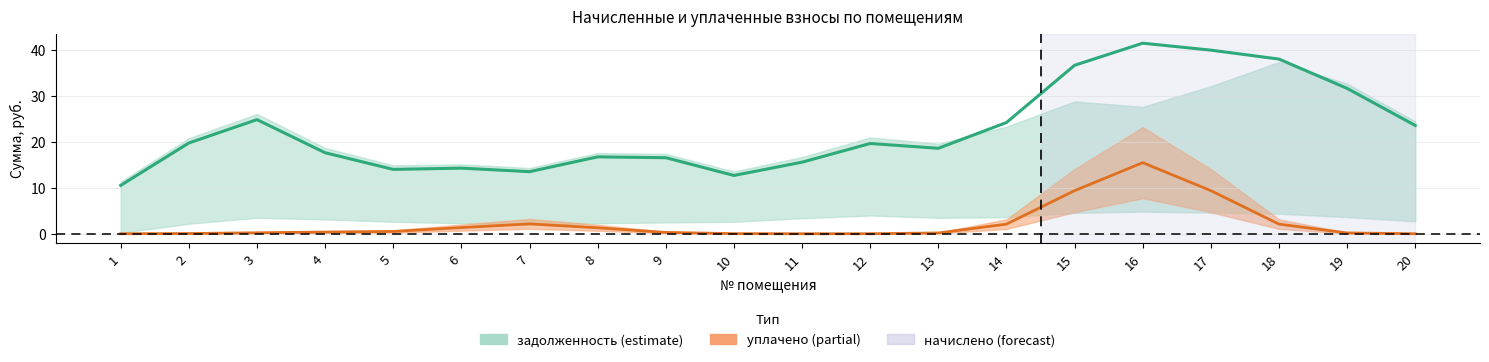

List the series in order of their peak value, lowest first.

уплачено, задолженность